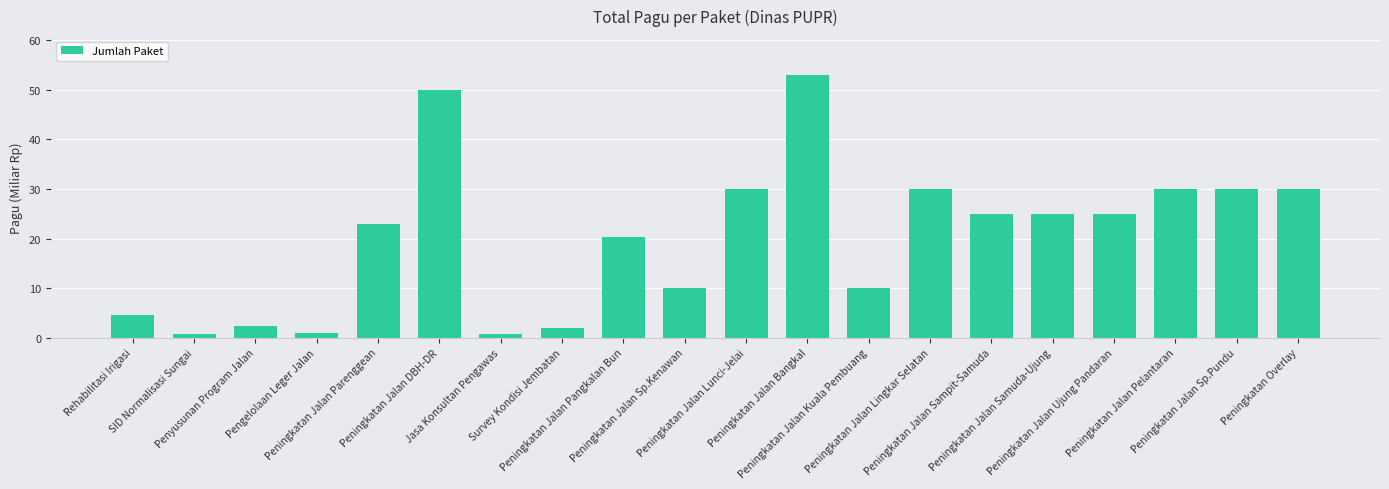

At which category does the chart reach its peak across all series?

Peningkatan Jalan Bangkal